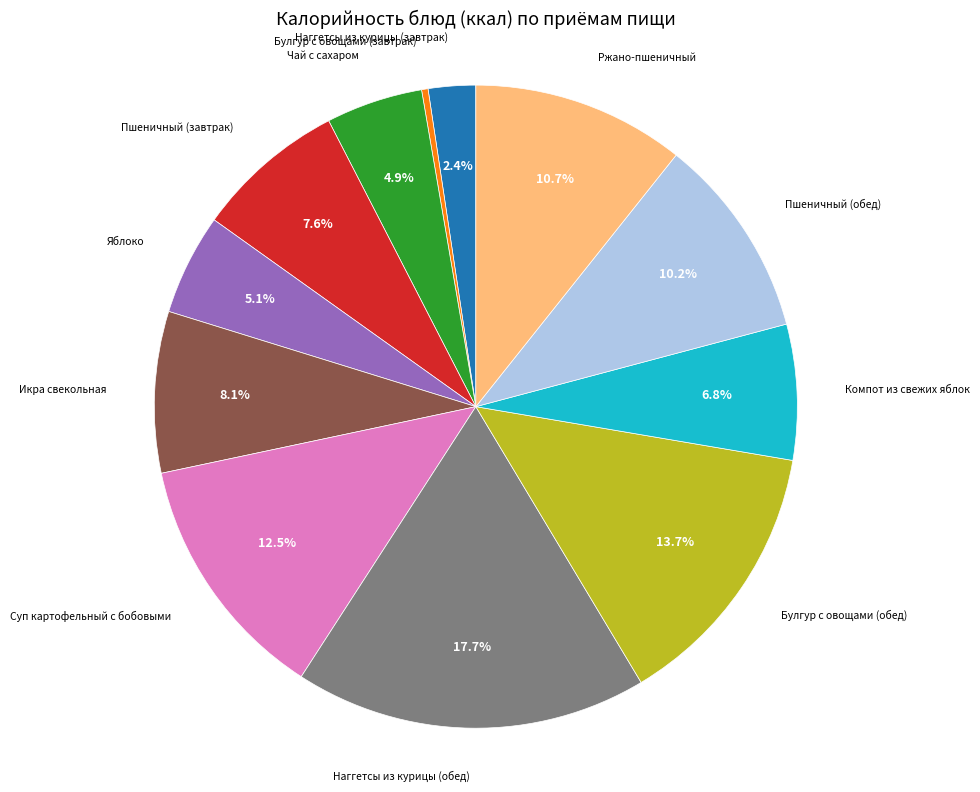

Does any single category account for the majority?

No